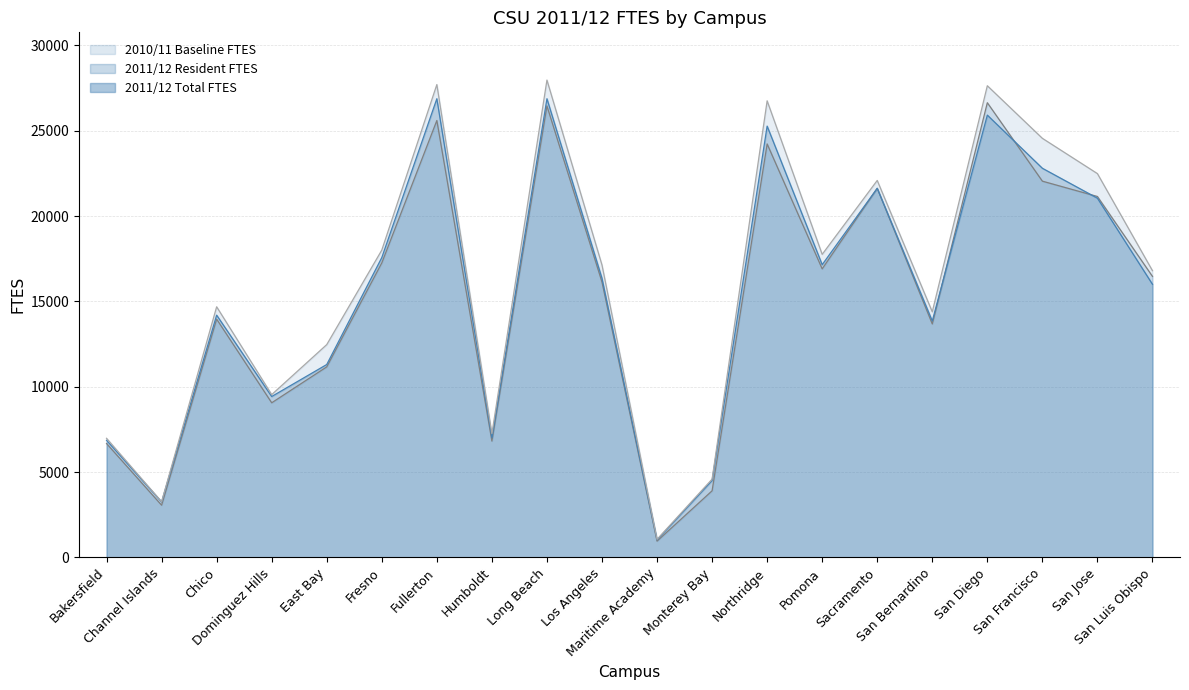

At which category does 2010/11 Baseline FTES reach its first local peak?

Chico